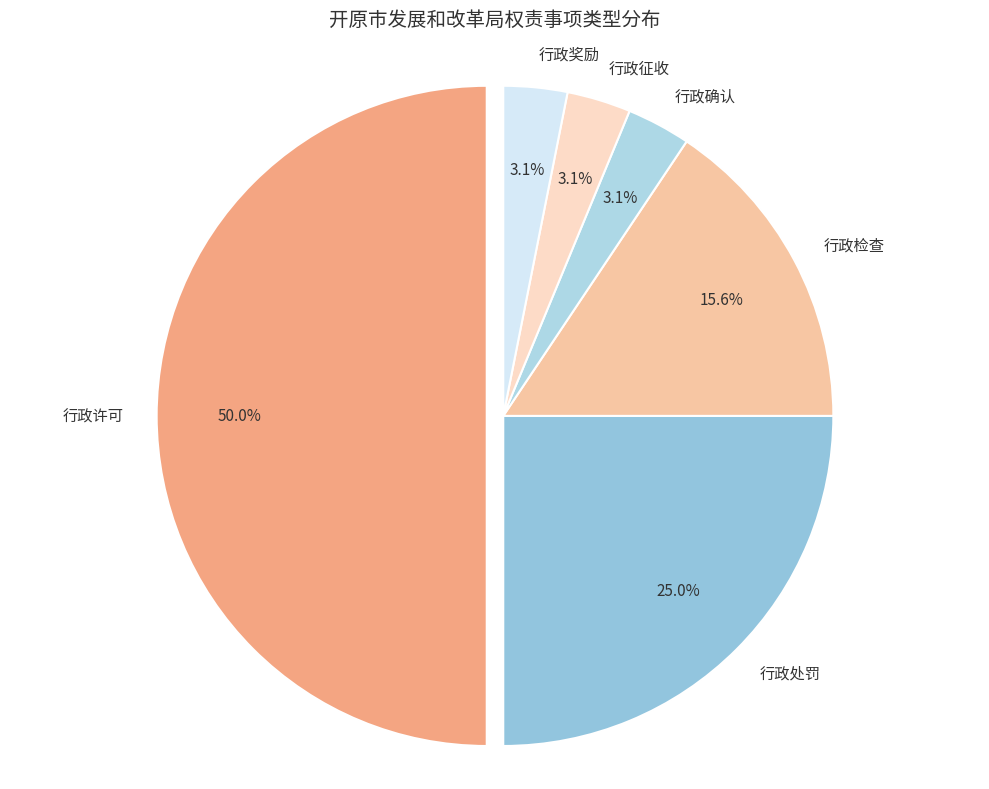

Count the number of slices in the pie.

6